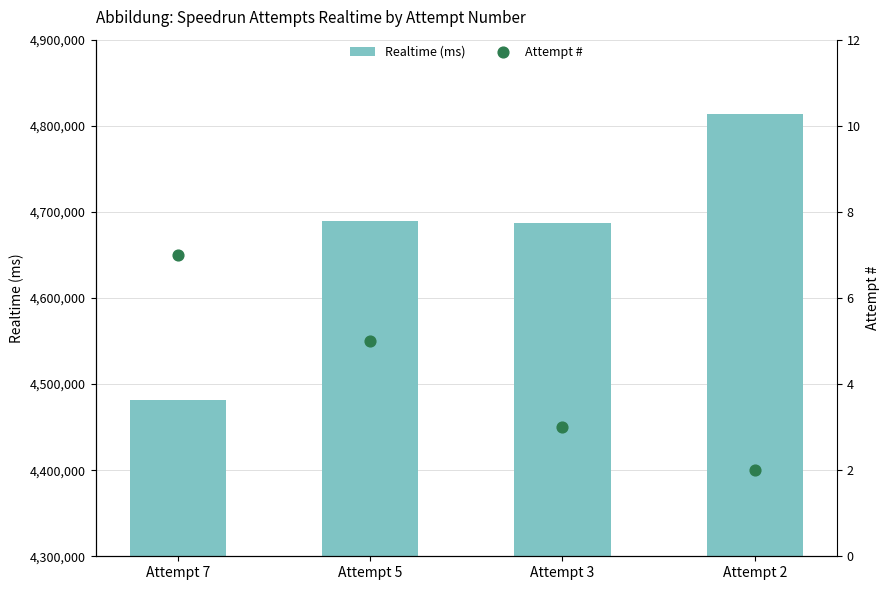

Which series has the largest total across all categories?

Realtime (ms)